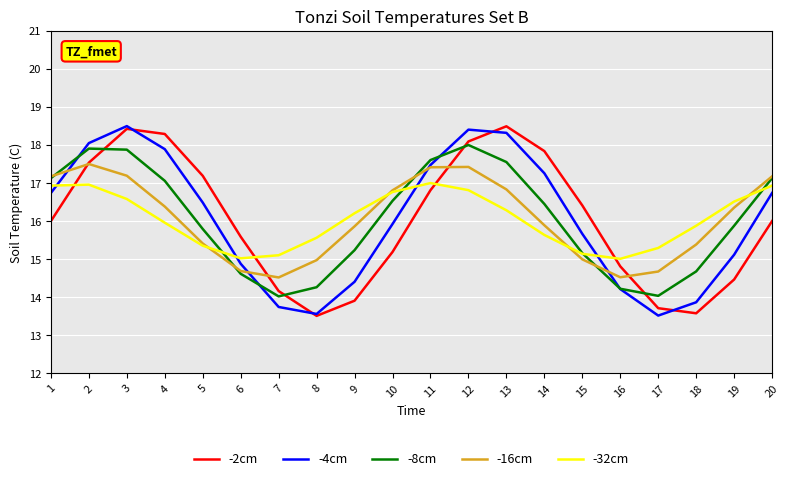

What is the minimum value shown in the chart?

13.5